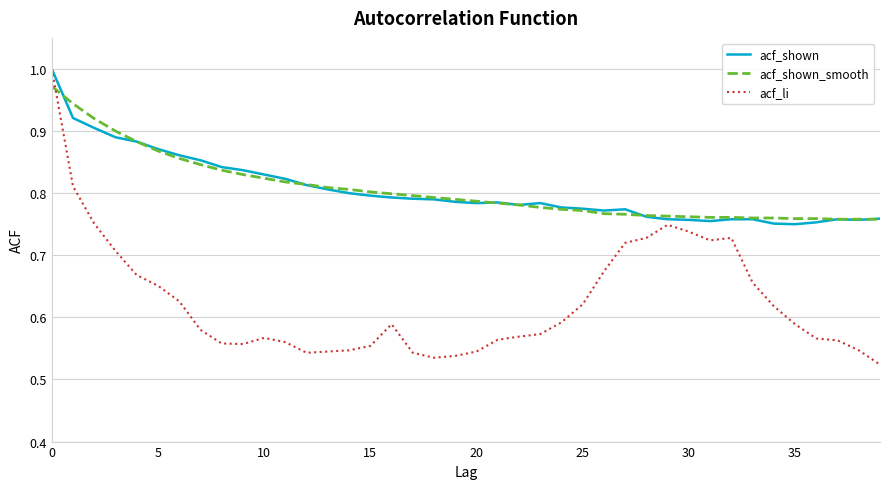

Which series has the largest range (max minus min)?

acf_li